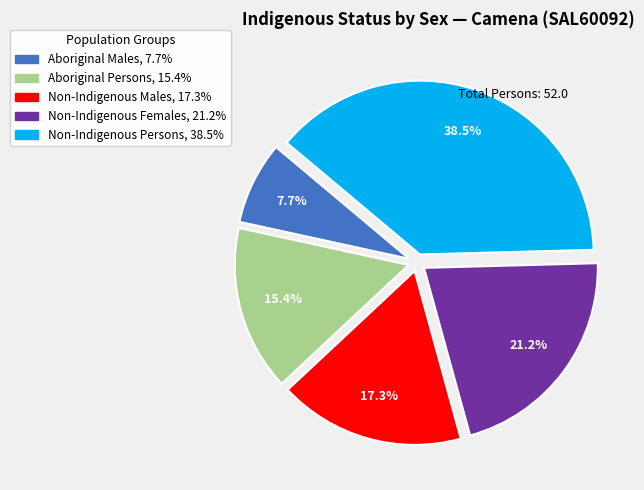

Is there a majority slice in this chart?

No